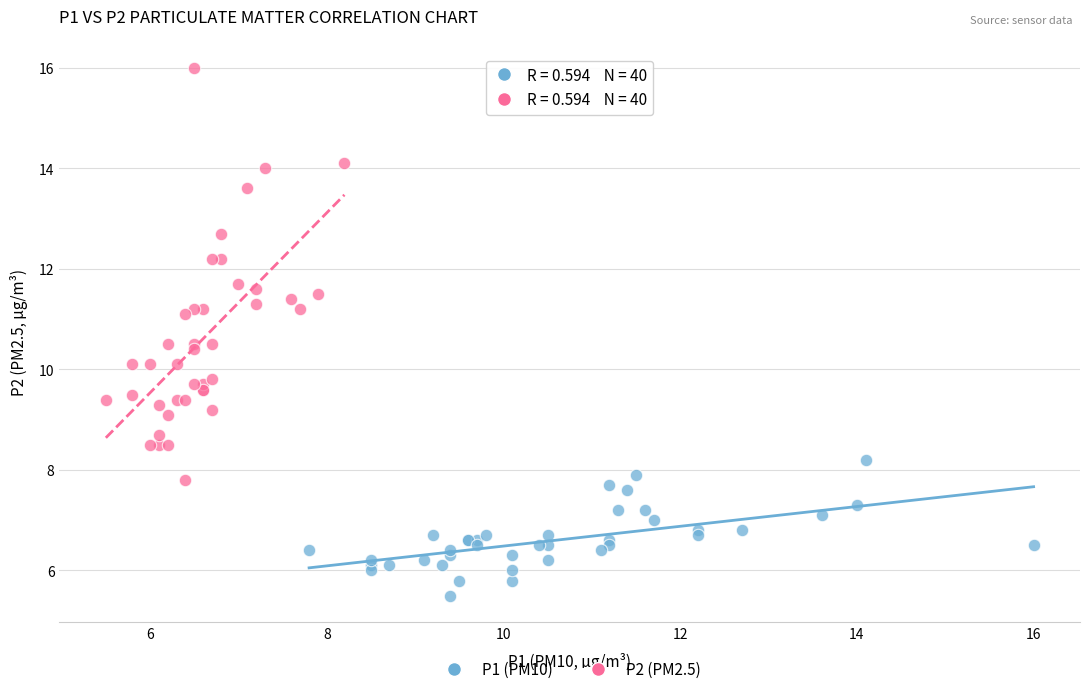

Which series reaches the minimum Y coordinate?

P1 (PM10)